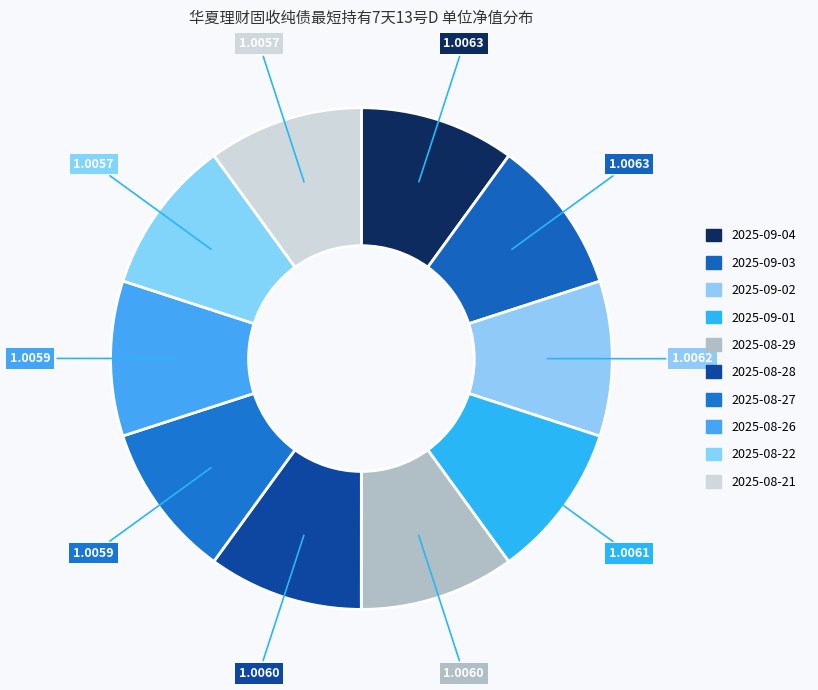

Rank the categories by value from highest to lowest.

2025-09-04, 2025-09-03, 2025-09-02, 2025-09-01, 2025-08-29, 2025-08-28, 2025-08-27, 2025-08-26, 2025-08-22, 2025-08-21